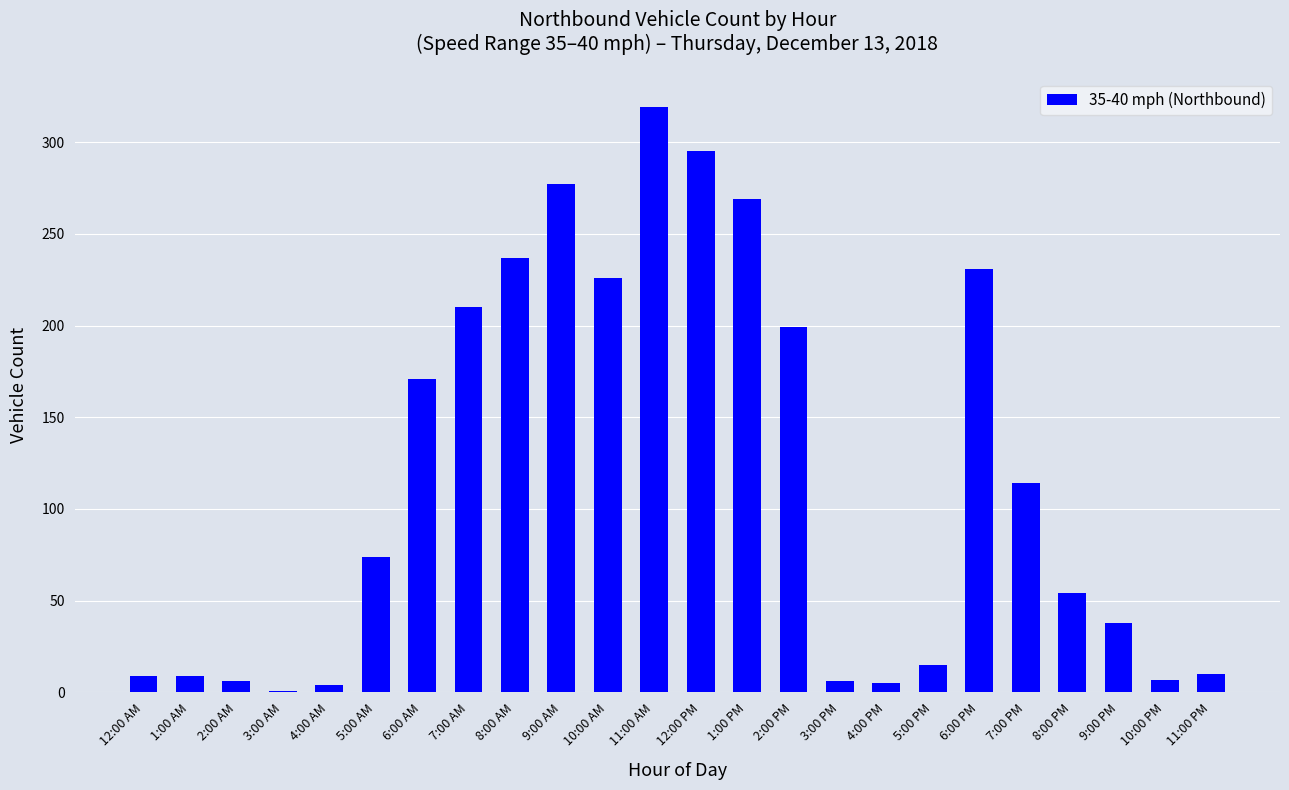

What is the ratio of the value at 6:00 AM to the value at 9:00 PM?

4.5